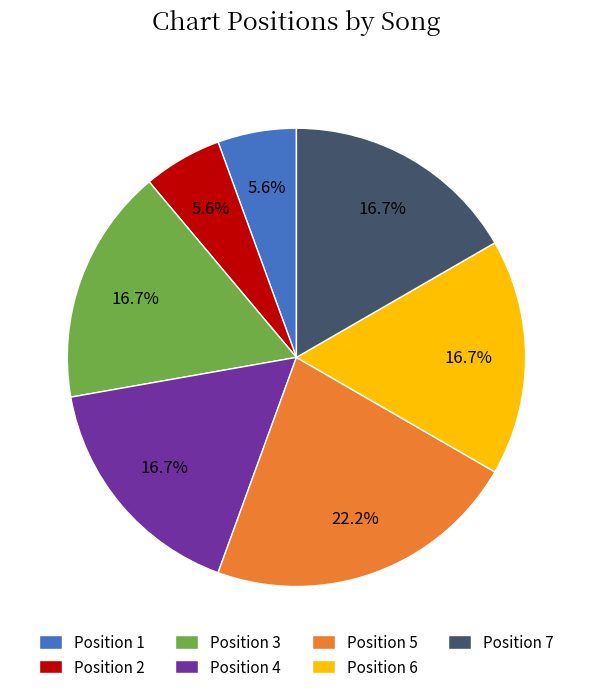

To the nearest percent, what is the combined percentage of Position 6 and Position 1?

22%